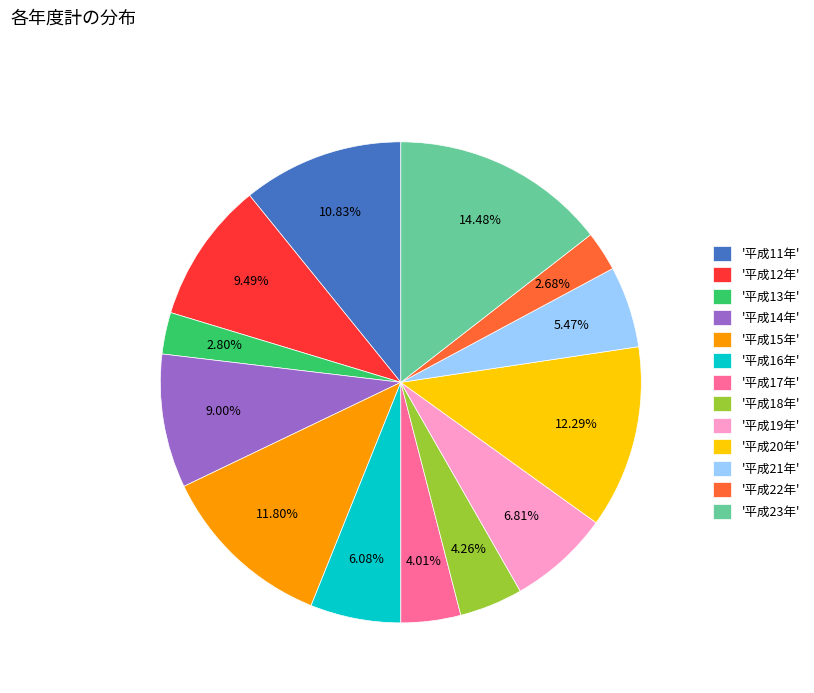

Do '平成22年' and '平成19年' together represent more than half of the pie?

No